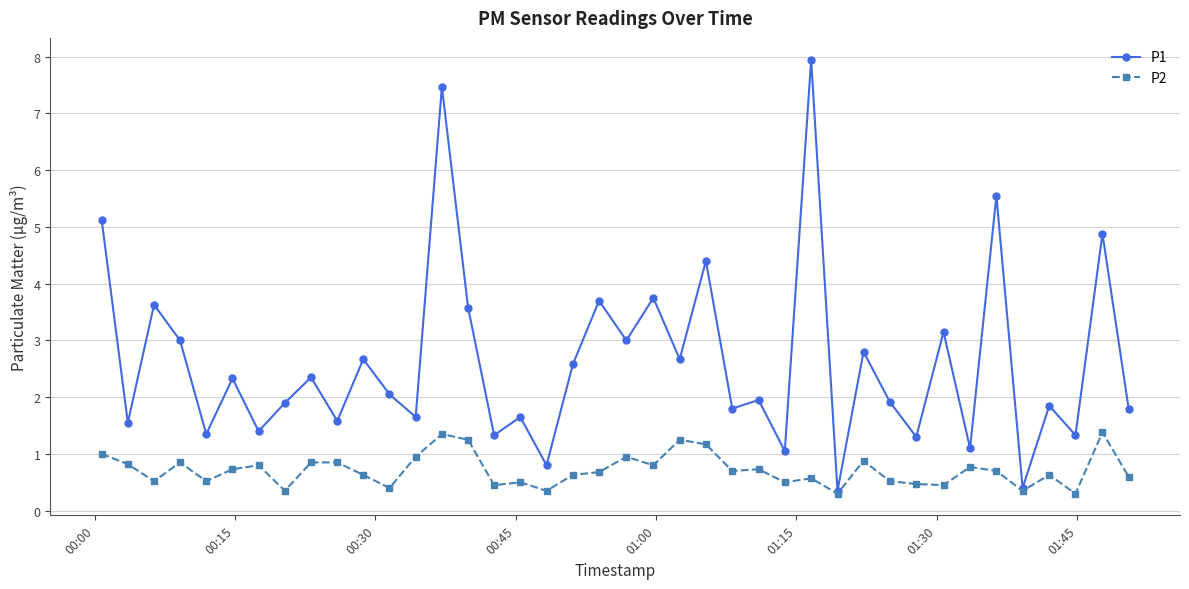

Which series has the largest range (max minus min)?

P1